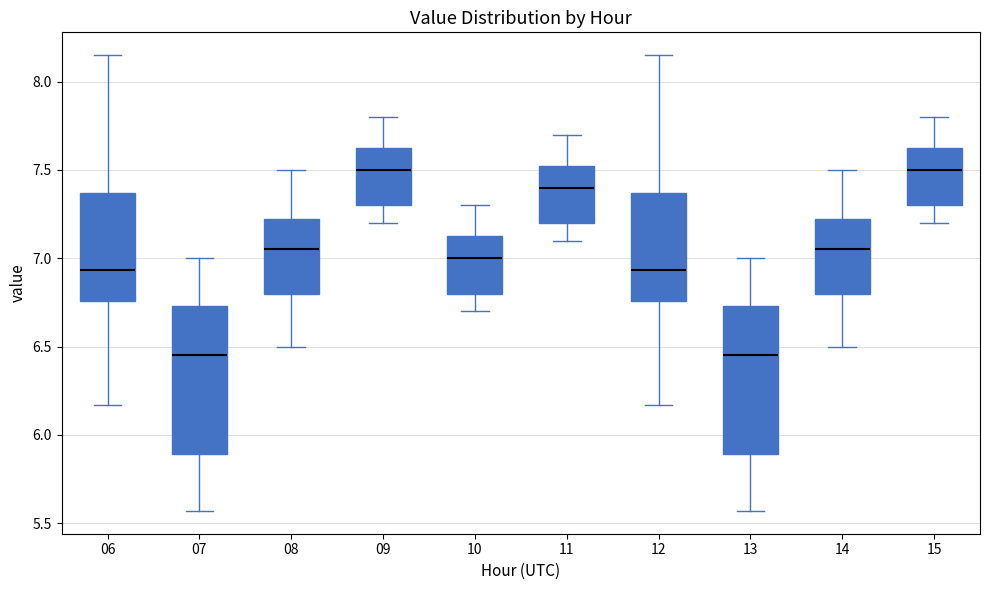

Where is the lower edge of the box at x = 10 on the y-axis? The values are not printed on the chart, so give them approximately, as read against the axis.

6.80